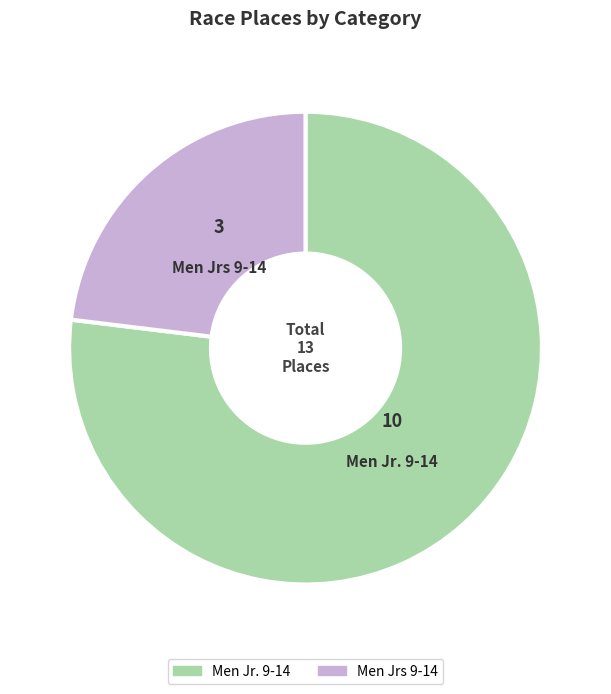

Rank the categories by value from lowest to highest.

Men Jrs 9-14, Men Jr. 9-14